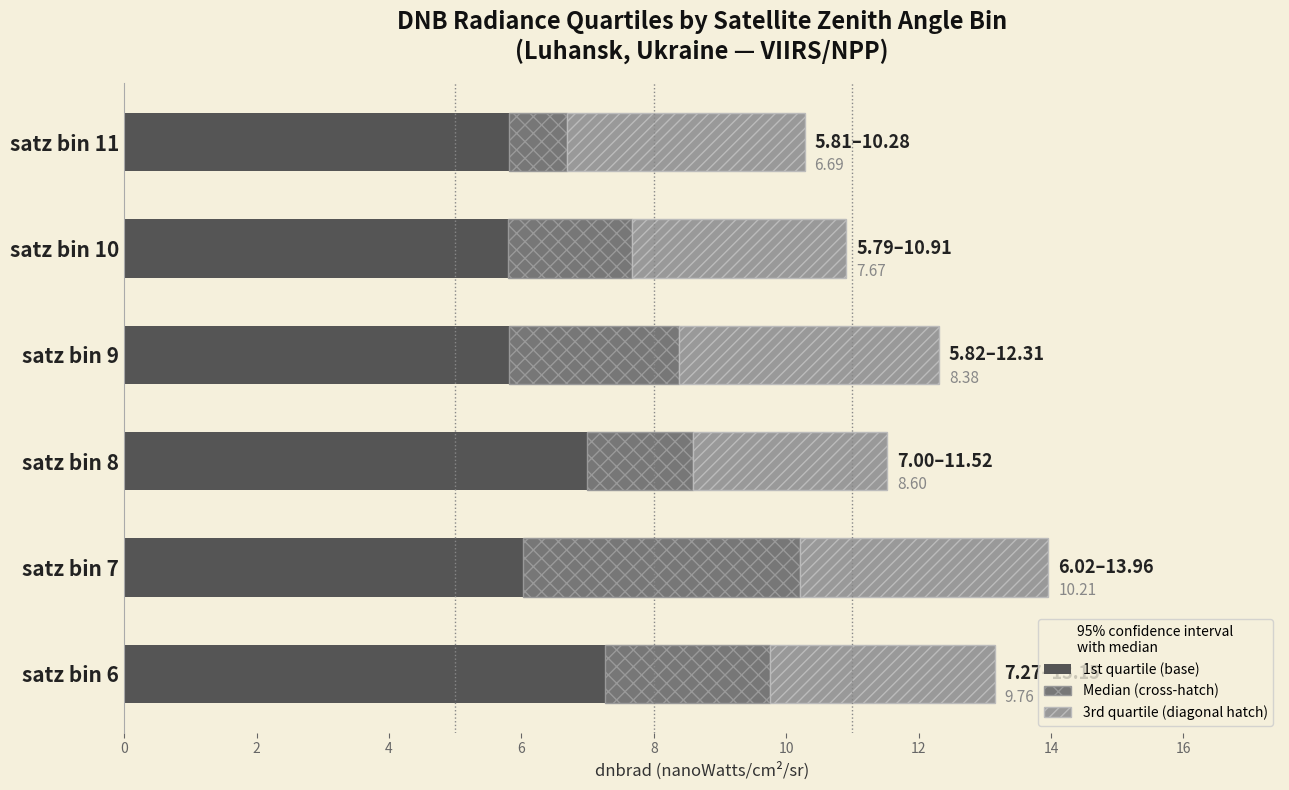

What is the average value of the 1st quartile (base) series?

6.3